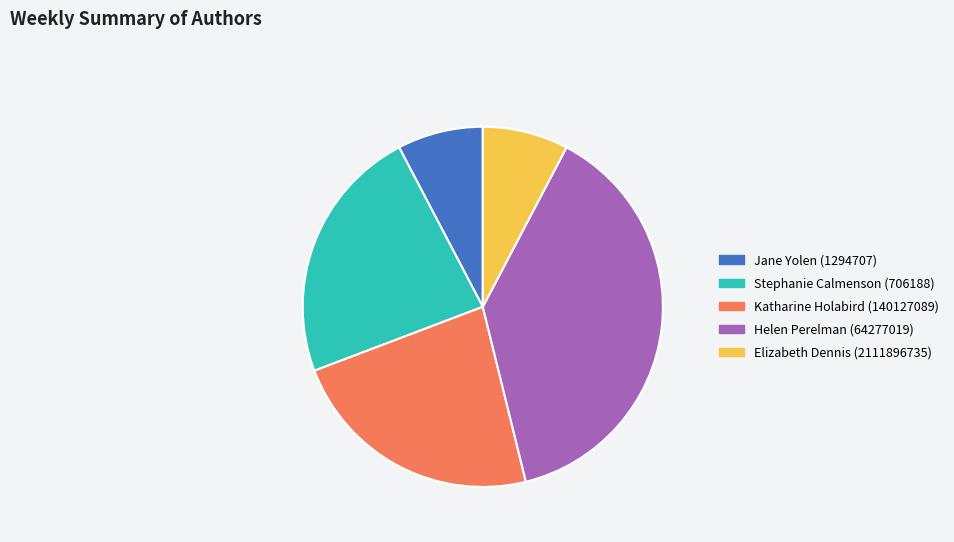

Is it true that Katharine Holabird (140127089) is 23% of the pie?

True